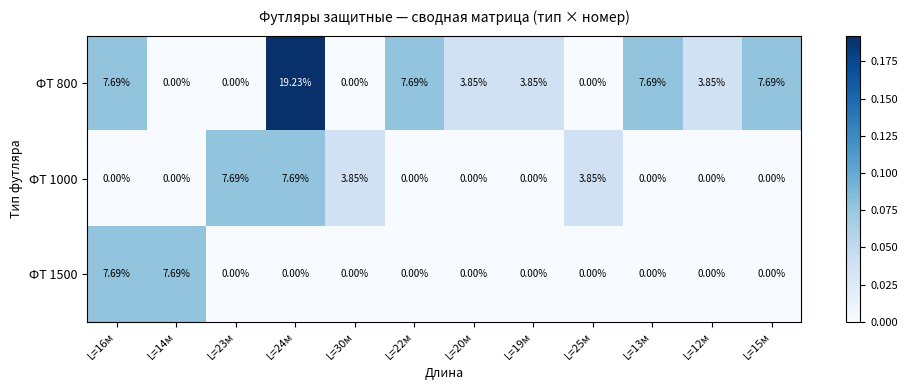

How many distinct data groups are displayed?

3